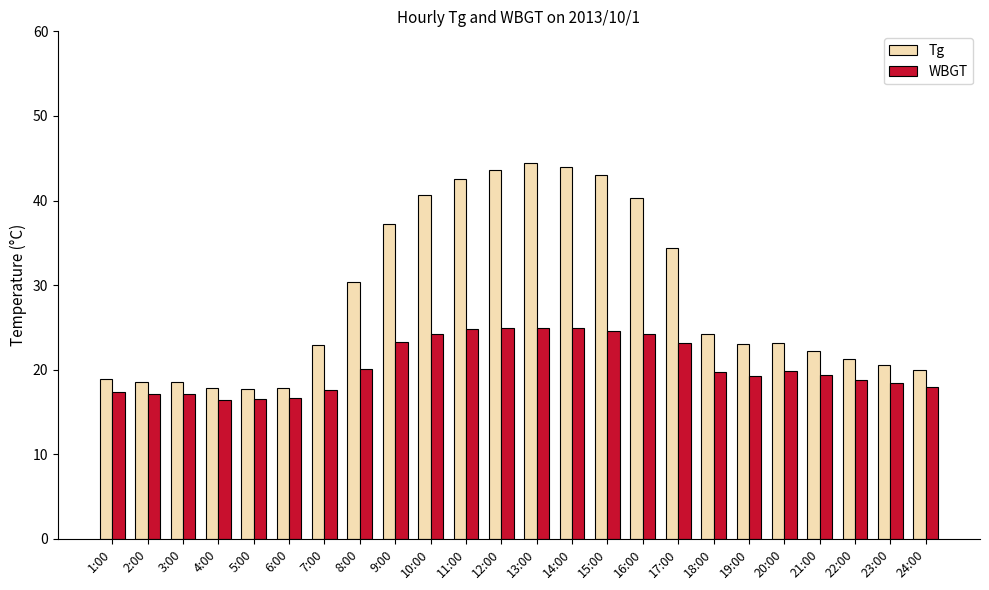

Where does the WBGT series first go above 19?

8:00